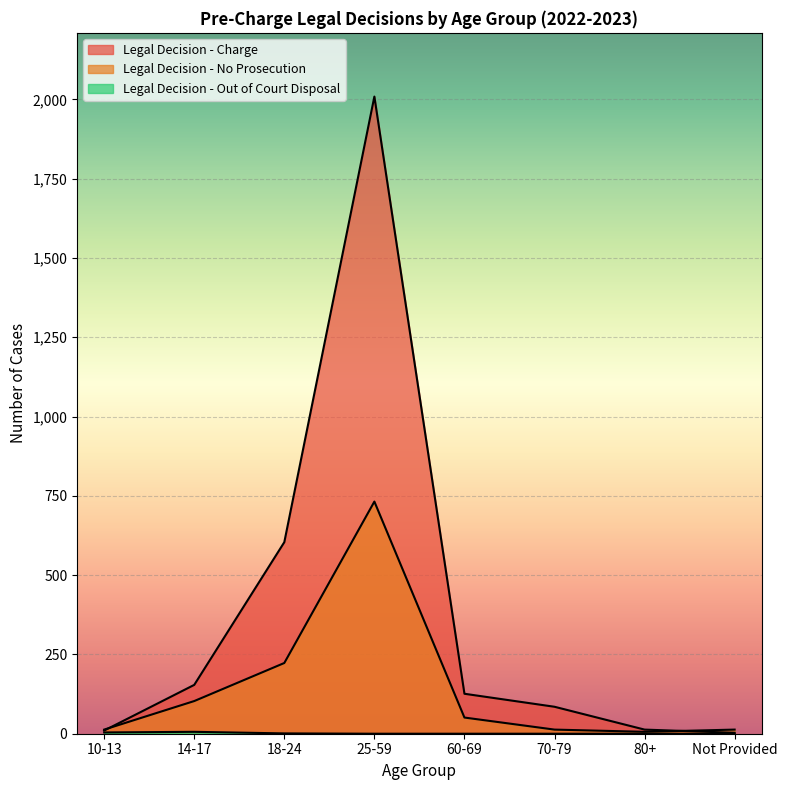

How many interior local peaks does the Legal Decision - Charge series have?

1